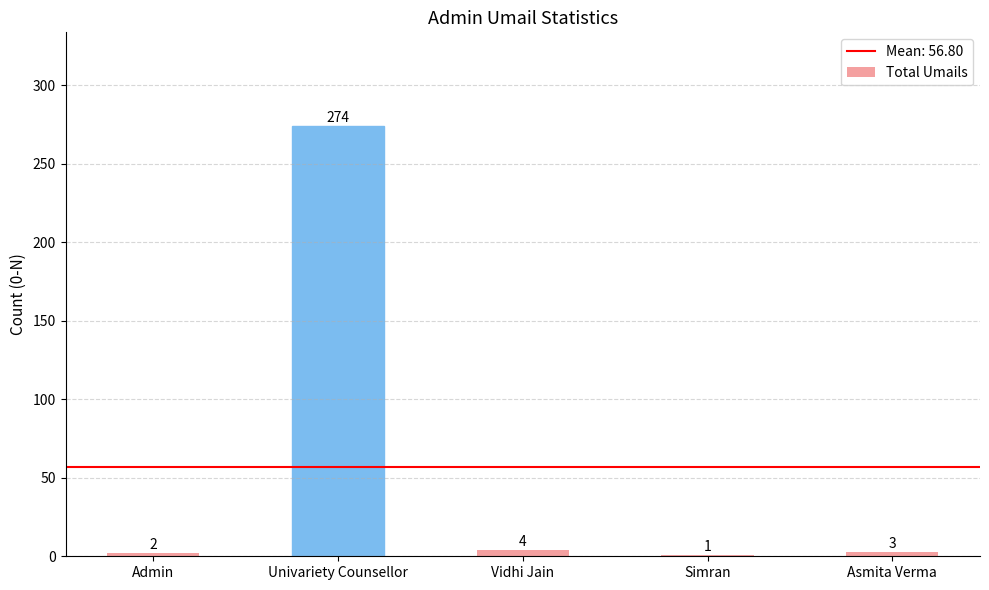

Are the bars horizontal?

No